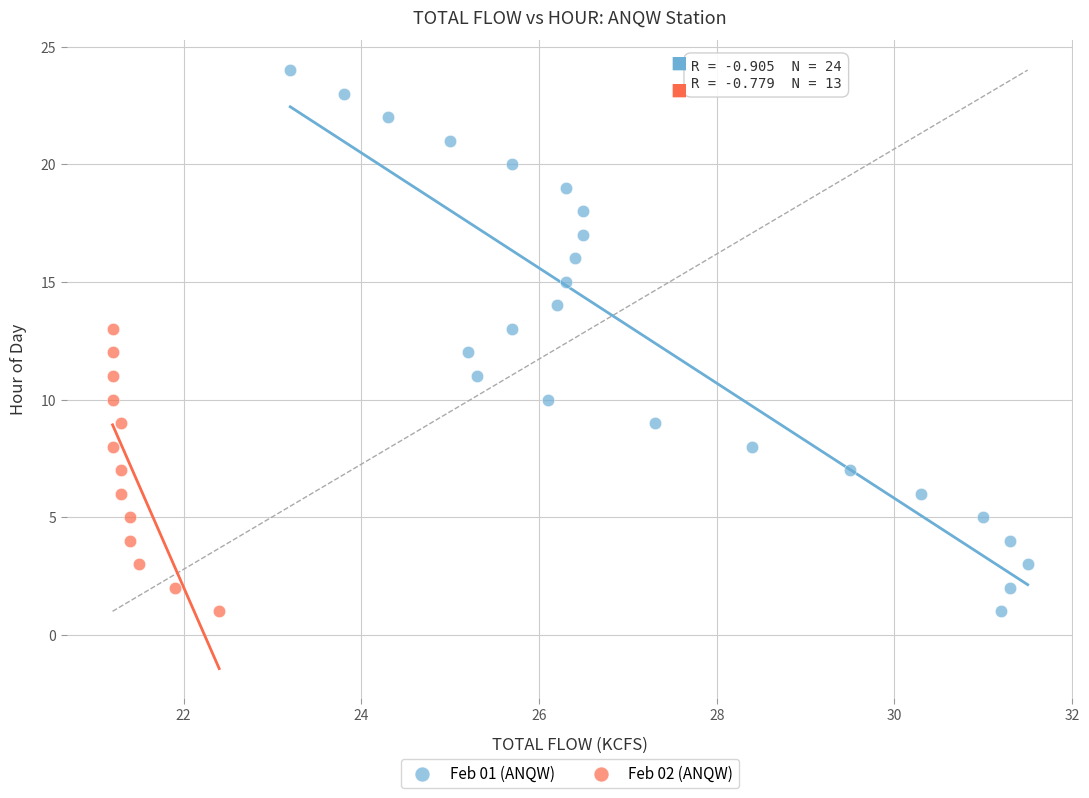

Which series has the largest Y range (max minus min)?

Feb 01 (ANQW)